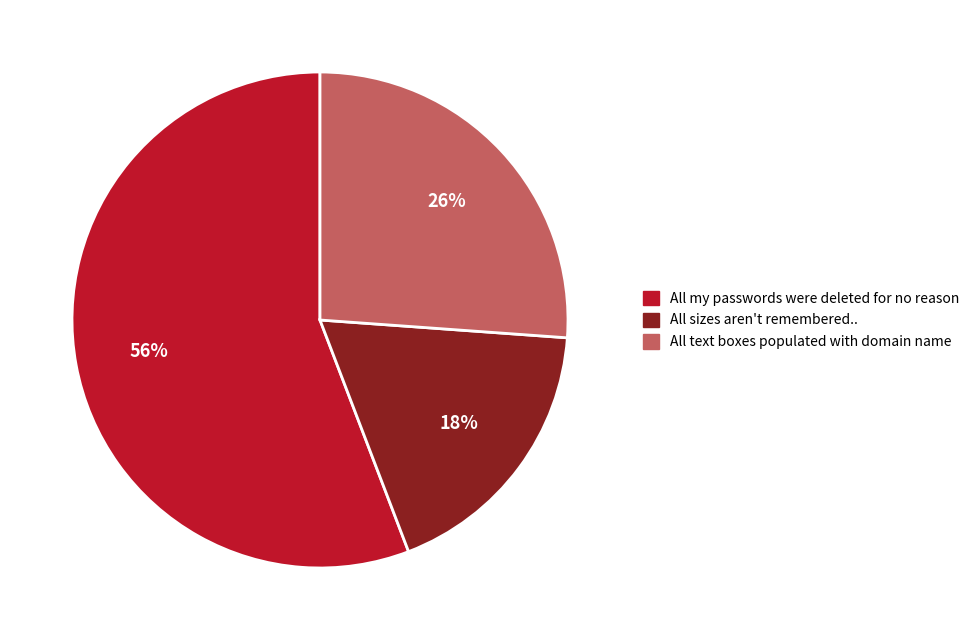

The All sizes aren't remembered.. slice represents 18% of the pie. True or false?

True